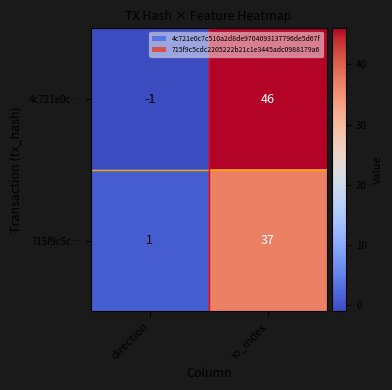

Reading left to right, list all the values displayed in this chart.

4c721e0c…: direction=-1	io_index=46
715f9c5c…: direction=1	io_index=37